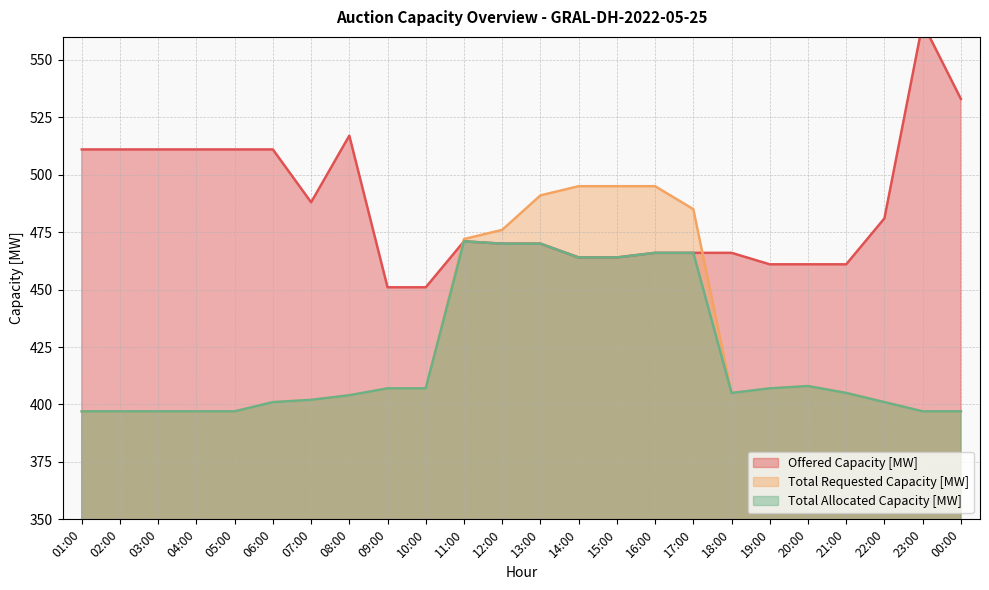

The Offered Capacity [MW] series shows 461 at 19:00. True or false?

True